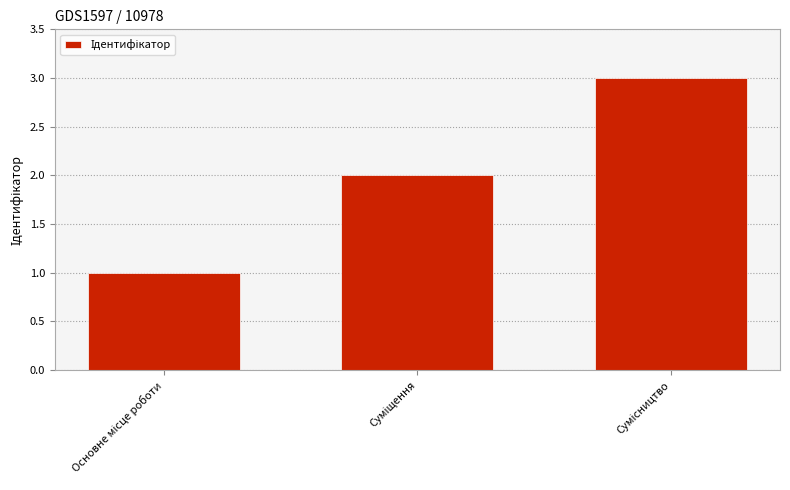

What is the difference between the maximum and minimum values?

2